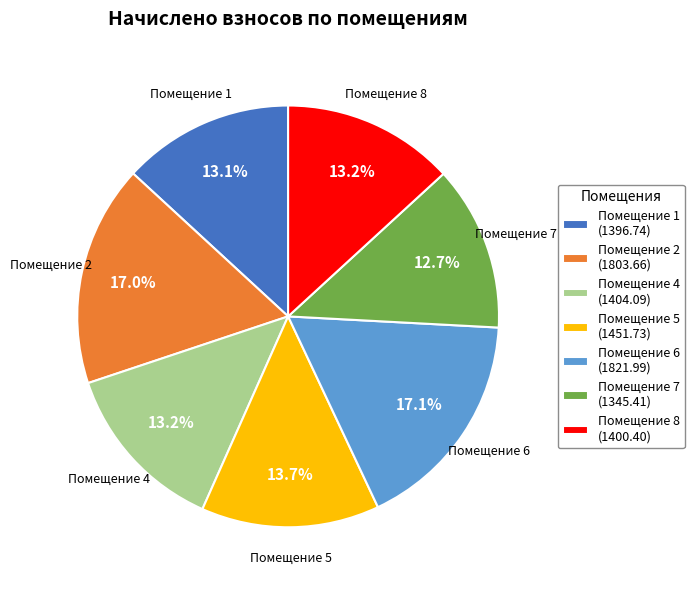

Between Помещение 5 (1451.73) and Помещение 1 (1396.74), which is larger?

Помещение 5 (1451.73)